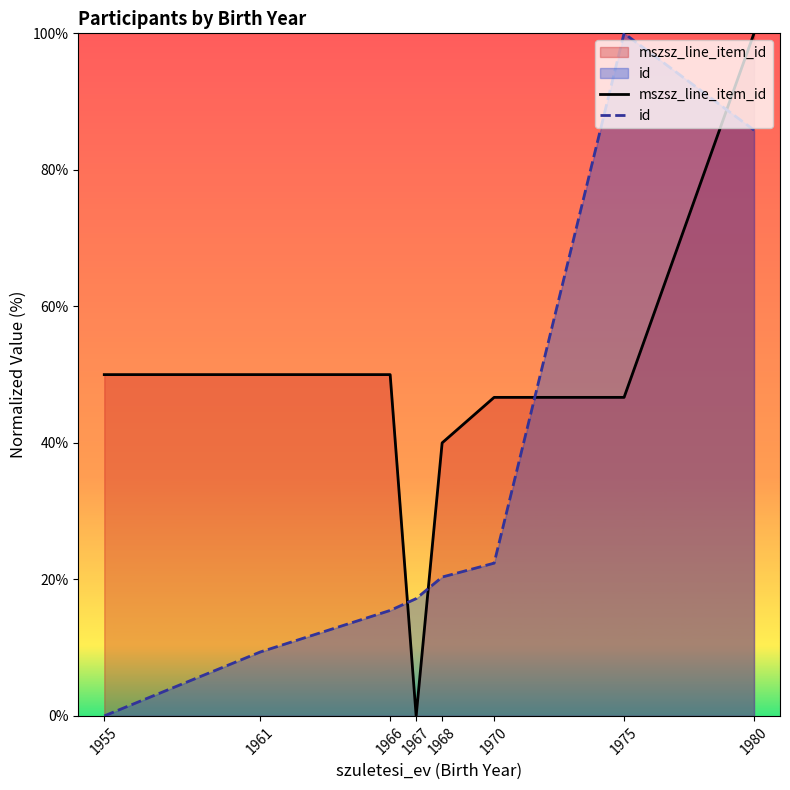

In id, how many points are higher than both neighbors (excluding endpoints)?

1